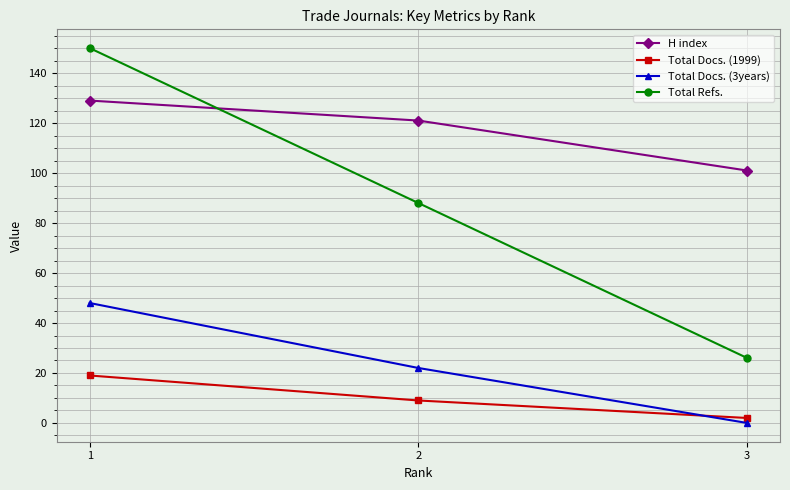

What is the value of the Total Refs. point at the 3rd from the left?

26